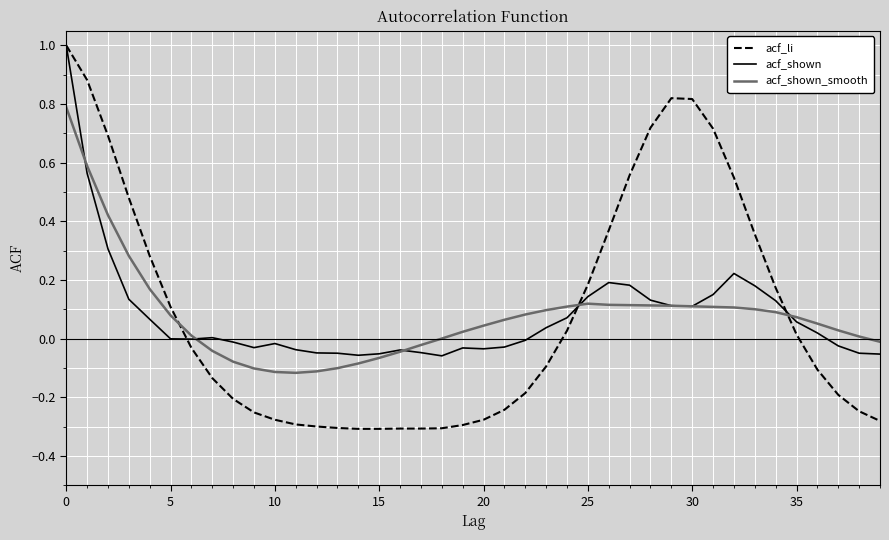

Which series has the largest range (max minus min)?

acf_li